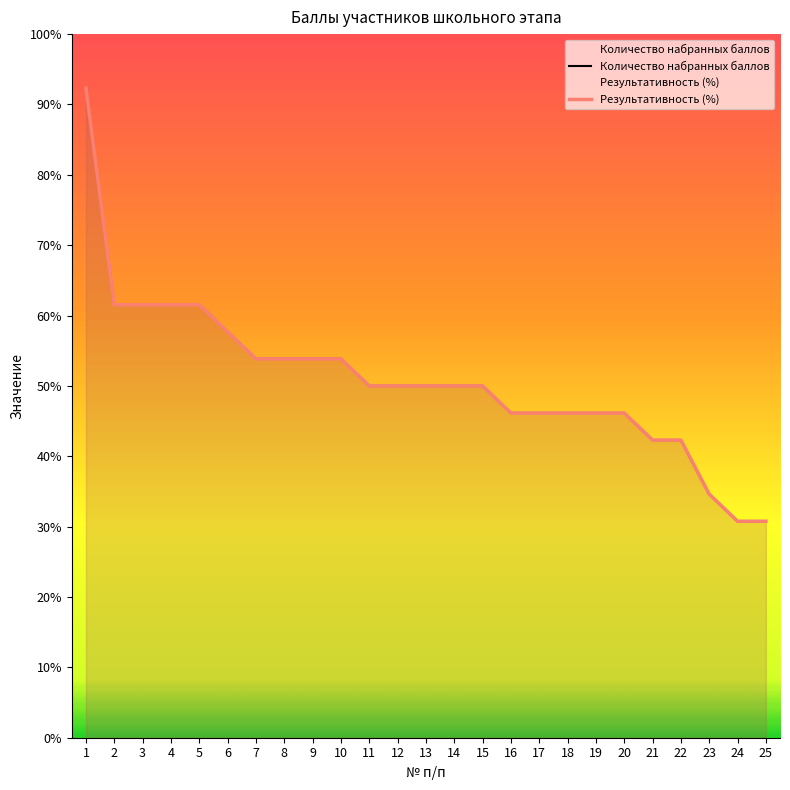

True or false: Результативность (%) and Количество набранных баллов intersect in this chart.

True